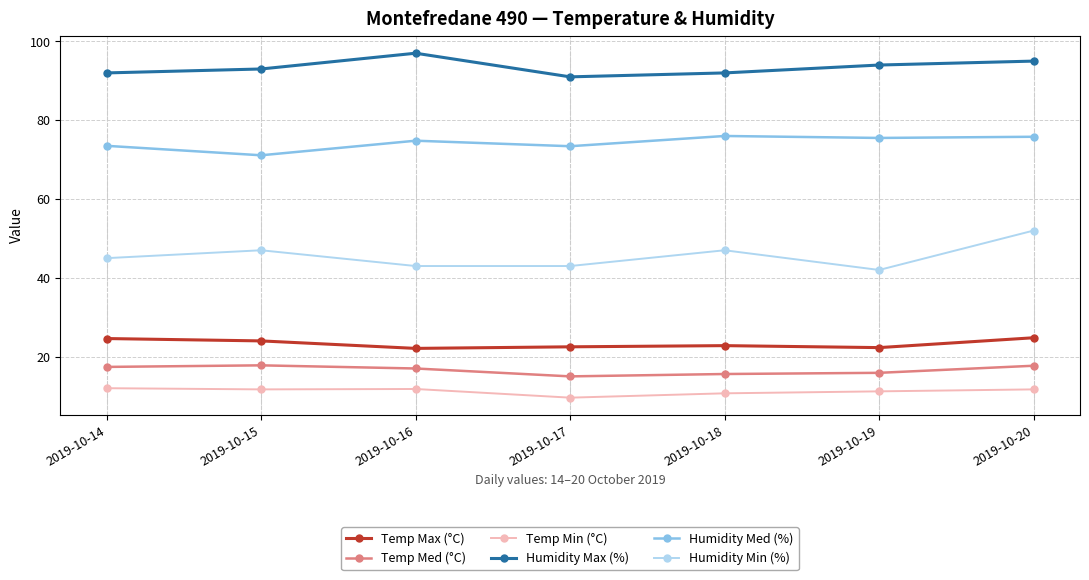

Is it true that Humidity Max (%) equals 94.0 at 2019-10-19?

True